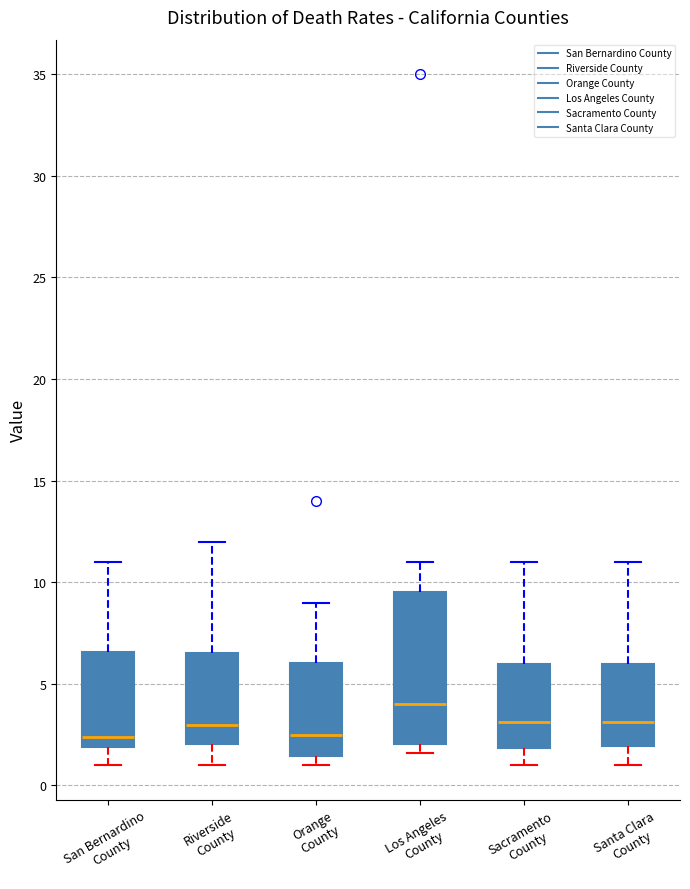

Reading left to right, read every box against the y-axis: the position of its median line, the range the box covers, and the ends of its whiskers. The values are not printed on the chart, so give them approximately, as read against the axis.

San Bernardino County: median 2.5, box 2.0 to 6.5, whiskers 1.0 to 11.0
Riverside County: median 3.0, box 2.0 to 6.5, whiskers 1.0 to 12.0
Orange County: median 2.5, box 1.5 to 6.0, whiskers 1.0 to 9.0
Los Angeles County: median 4.0, box 2.0 to 9.5, whiskers 1.5 to 11.0
Sacramento County: median 3.0, box 2.0 to 6.0, whiskers 1.0 to 11.0
Santa Clara County: median 3.0, box 2.0 to 6.0, whiskers 1.0 to 11.0